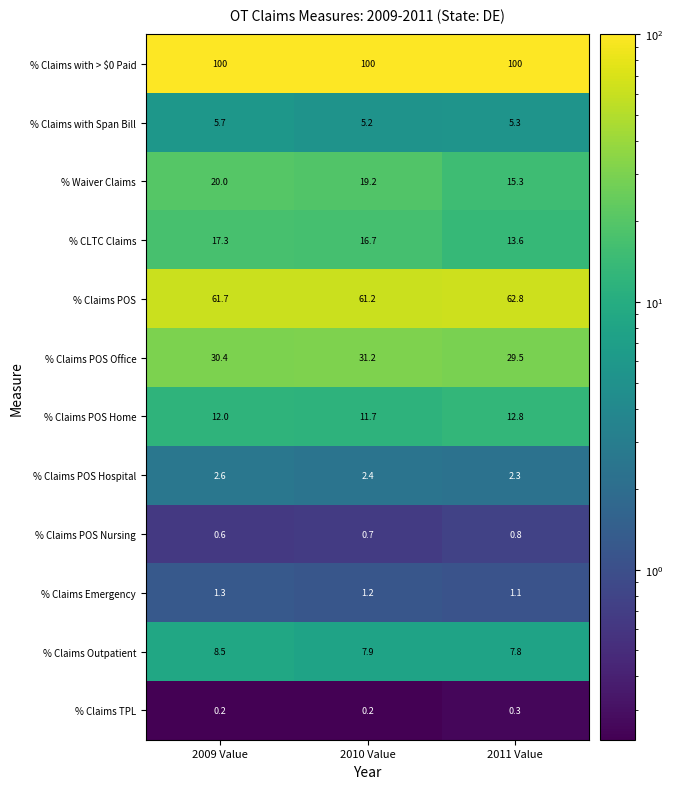

Is it true that % Claims with Span Bill equals 2.7 at 2011 Value?

False